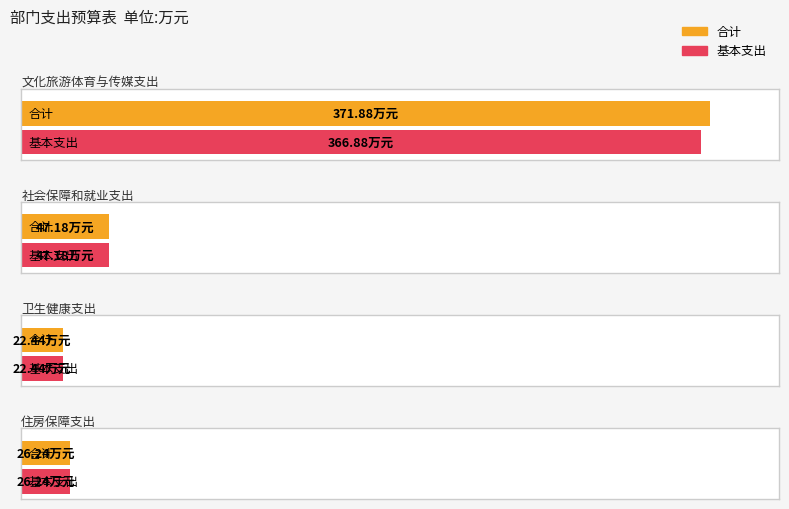

At how many categories does at least one series exceed 26?

3